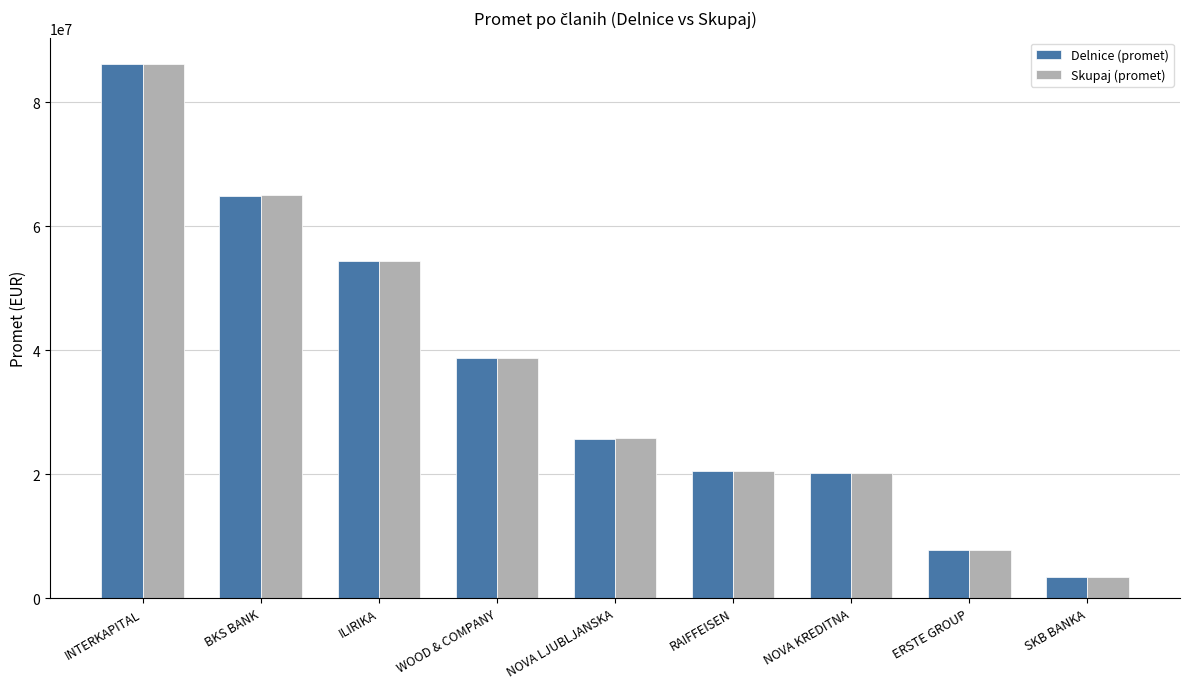

How many bars are there in each group?

2